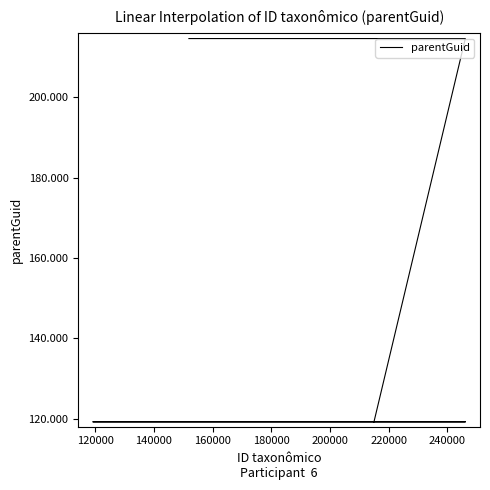

What is the greatest value displayed?

214643